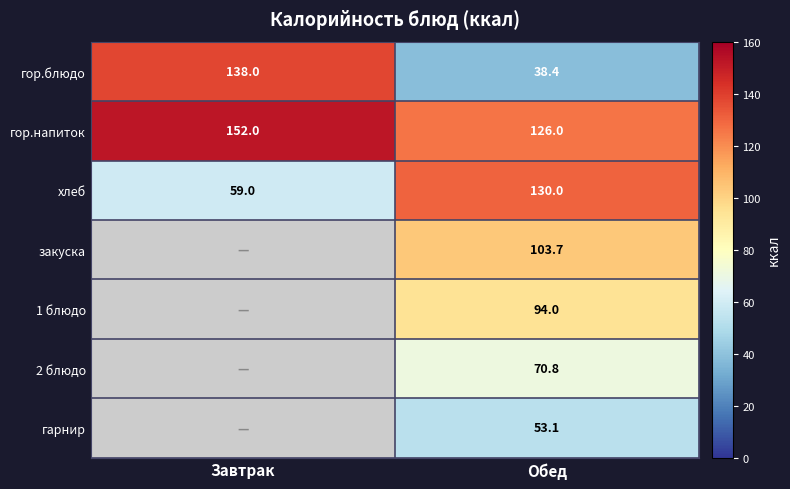

Is the value of гор.блюдо at Обед greater than the value of гарнир at Обед?

No